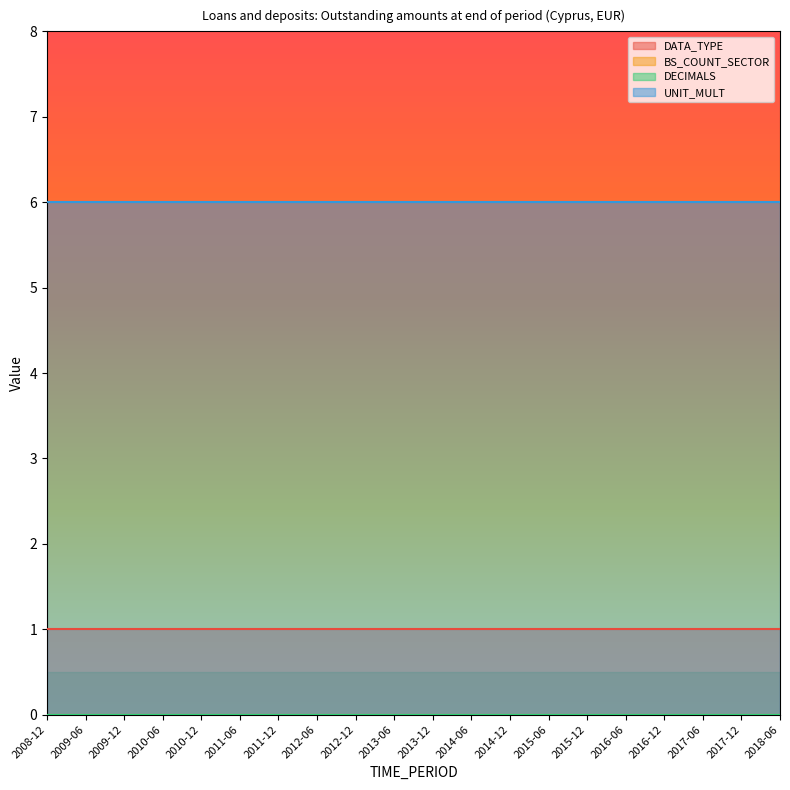

How many categories are shown in the chart?

20